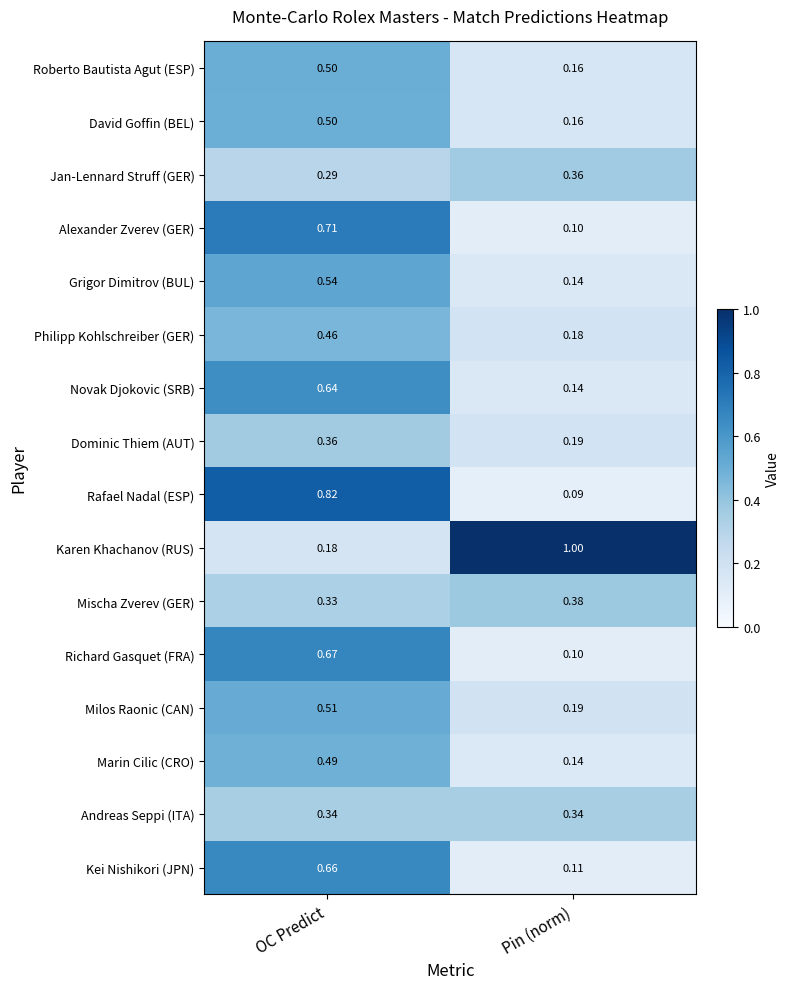

Rank the categories by Roberto Bautista Agut (ESP) value from highest to lowest.

OC Predict, Pin (norm)